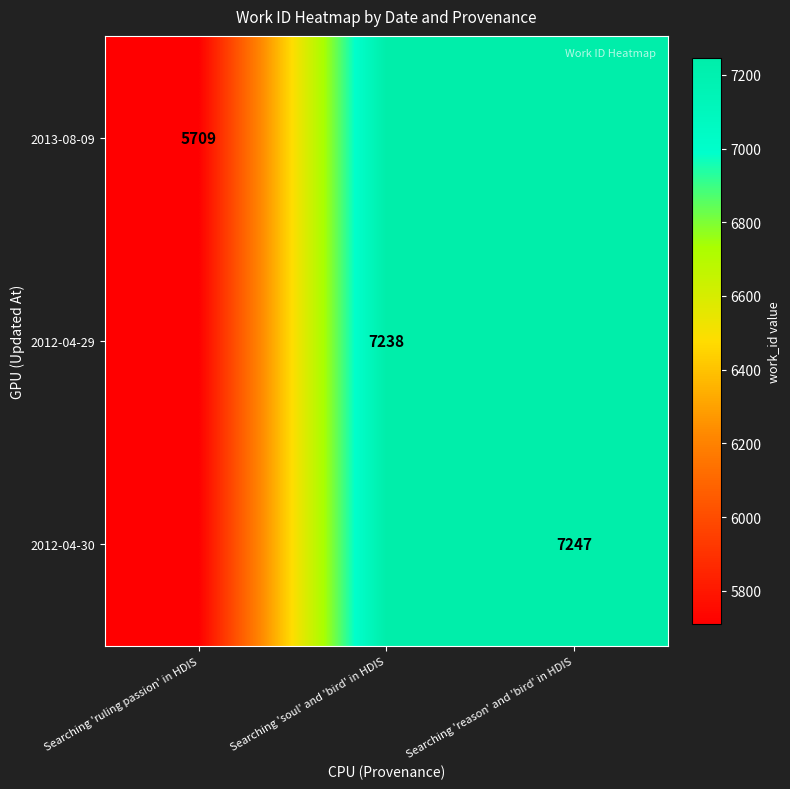

The 2012-04-30 series shows 11644 at Searching 'reason' and 'bird' in HDIS. True or false?

False